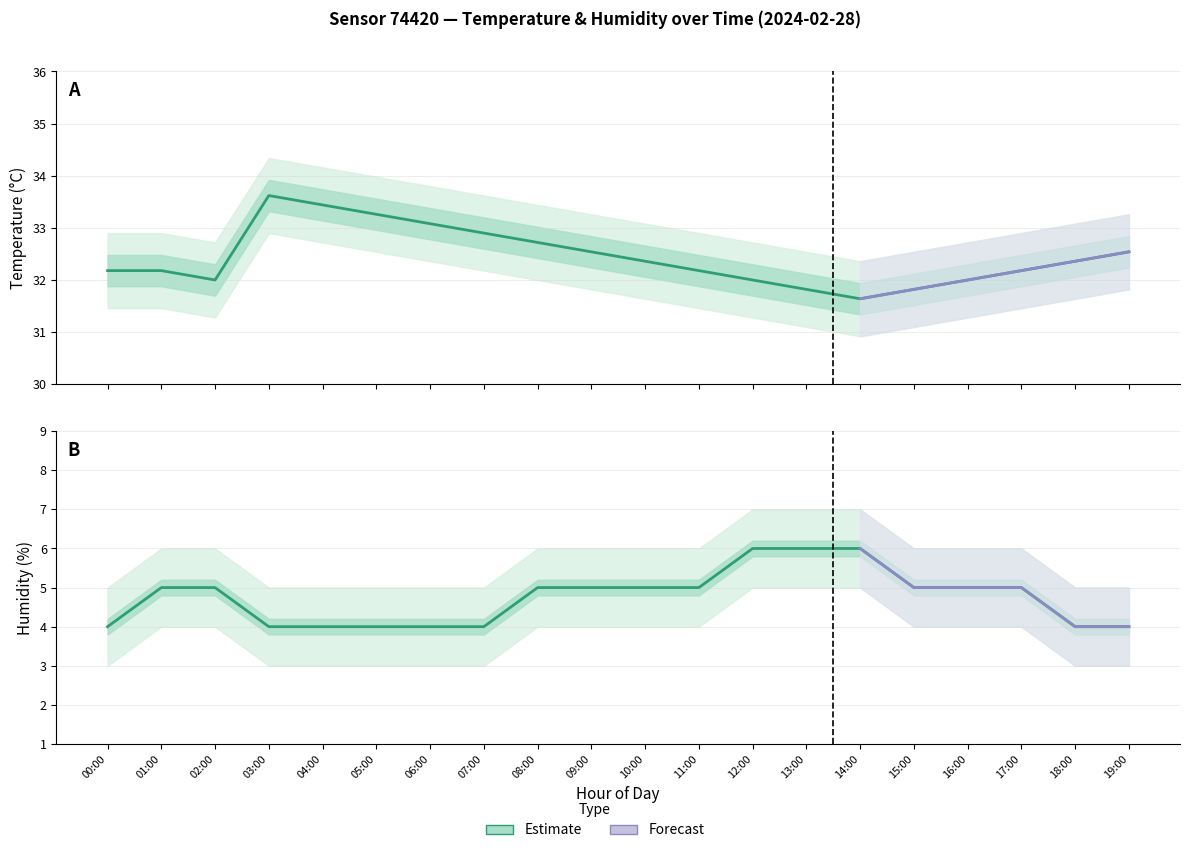

True or false: humidity and temperature cross at least once.

False